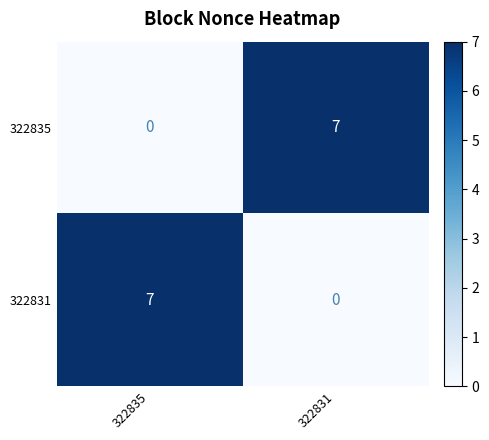

At how many categories does at least one series exceed 3?

2